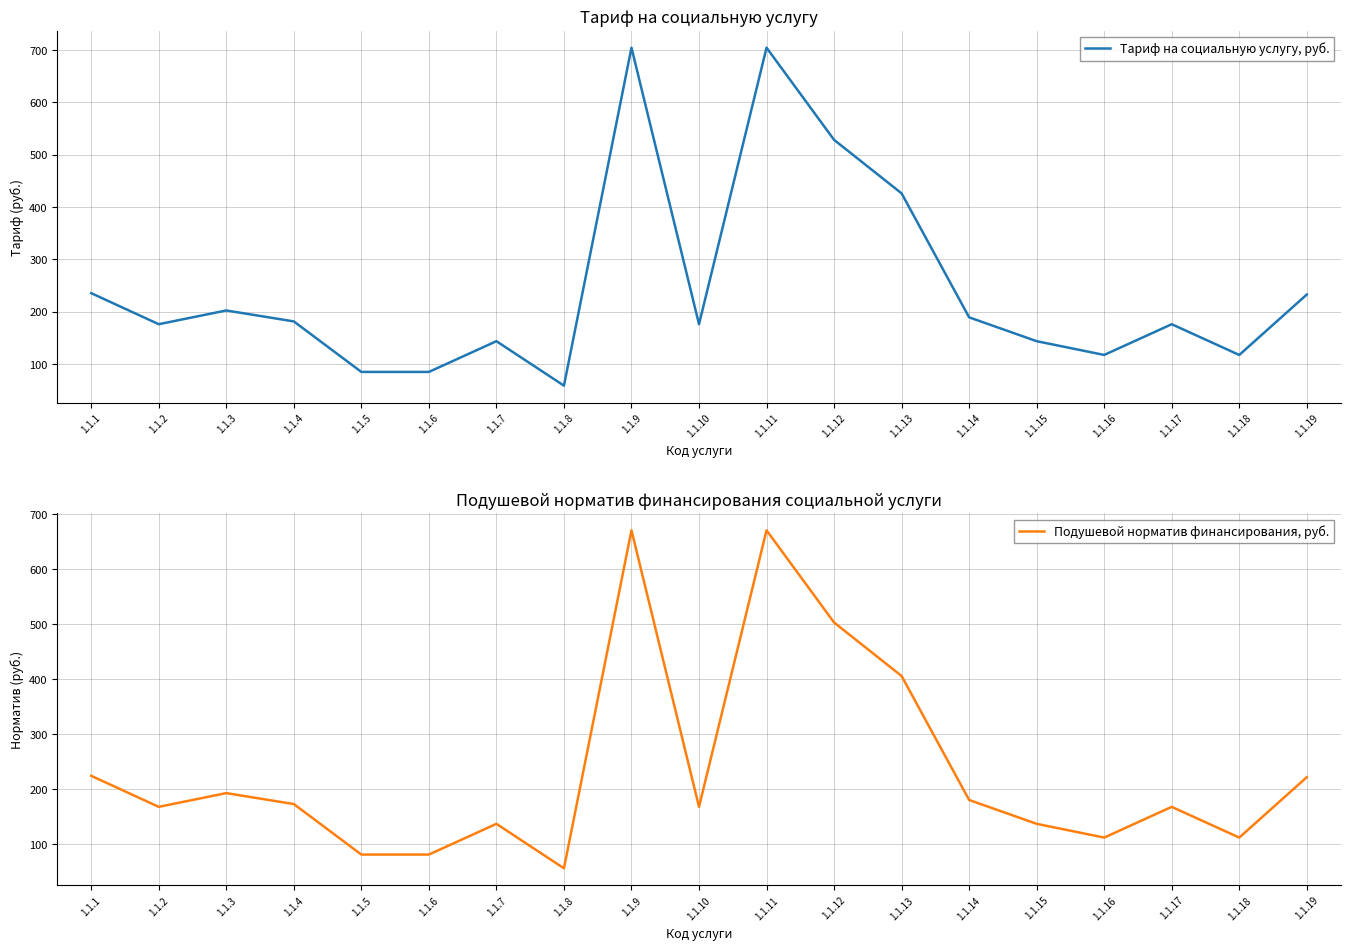

What is the sum of the Подушевой норматив финансирования, руб. values at 1.1.10 and 1.1.4?

340.5